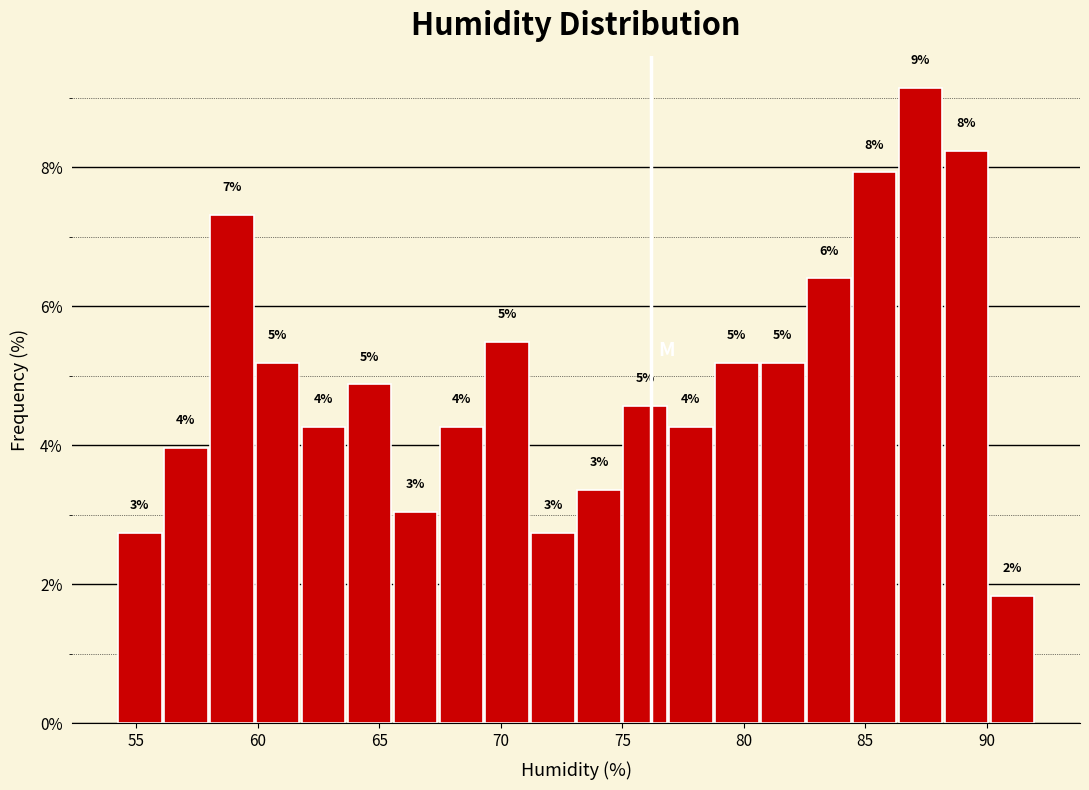

Around what value on the x-axis is the tallest bar? Give the approximate position of its centre, as read against the axis.

87.5